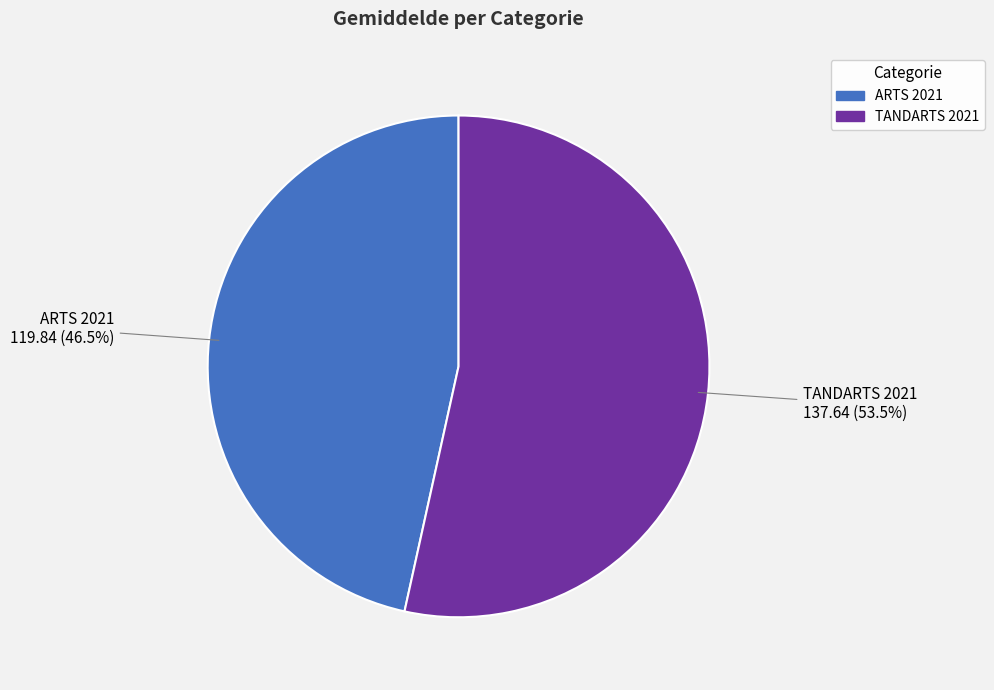

Does ARTS 2021 represent more than half of the total?

No